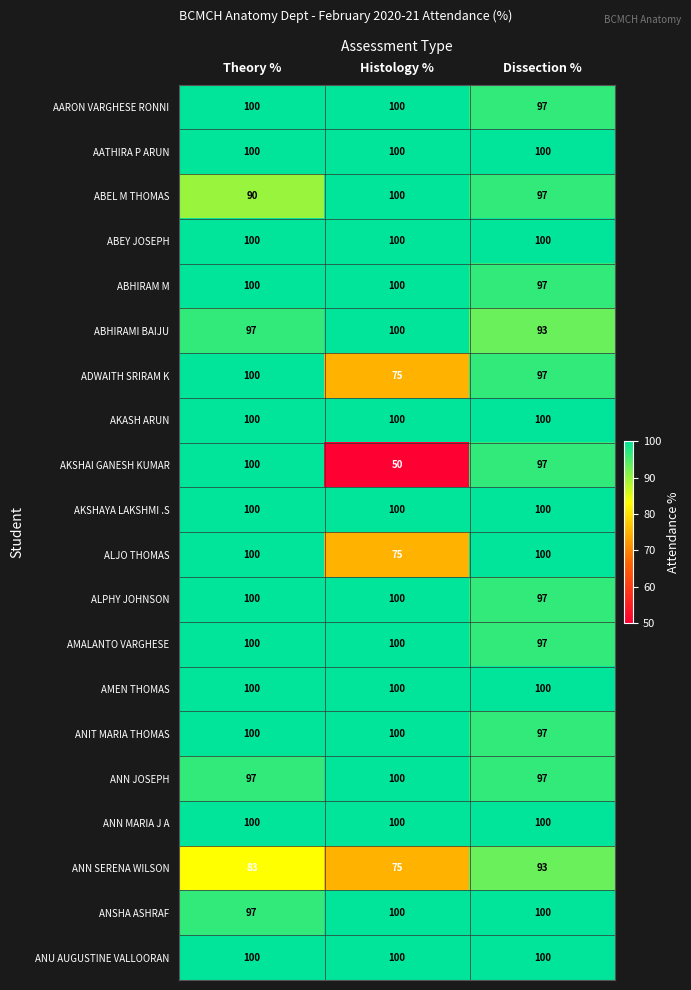

Which series has the largest range (max minus min)?

AKSHAI GANESH KUMAR